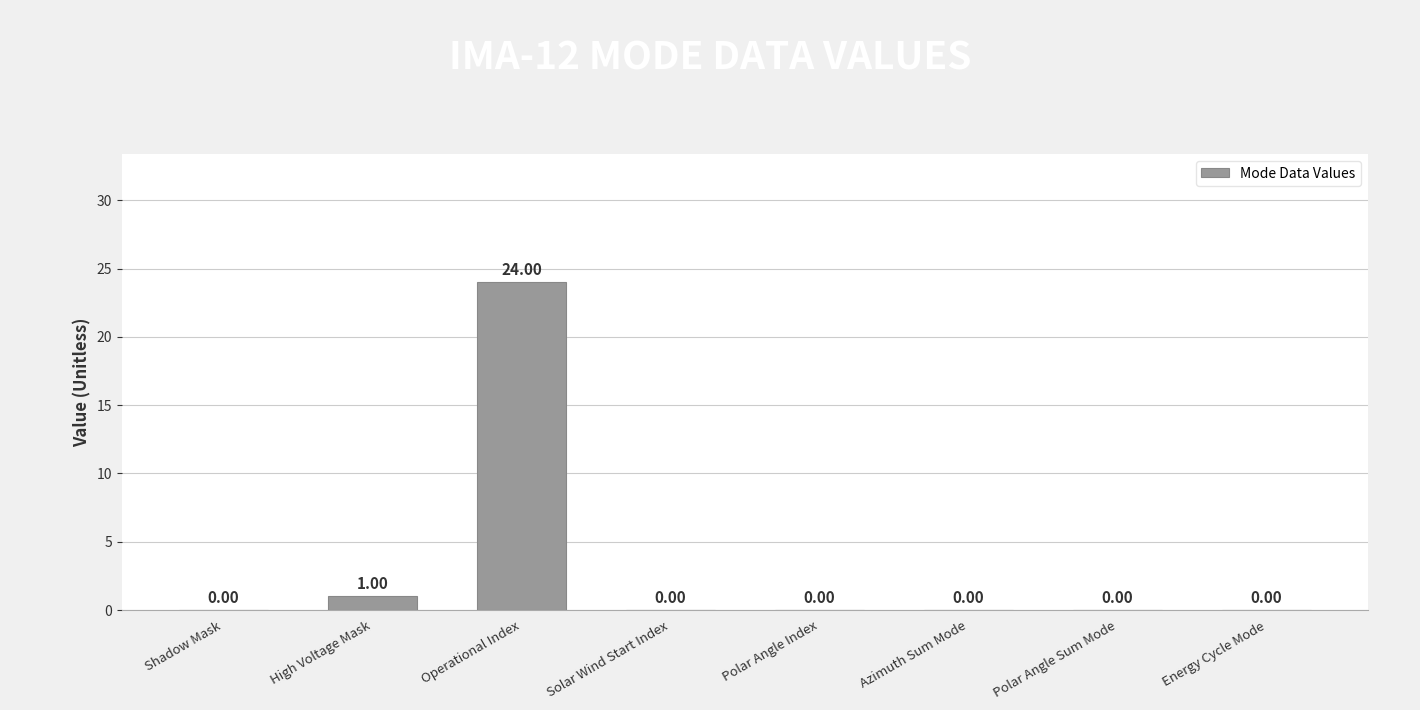

At which label is the value closest to 12?

High Voltage Mask